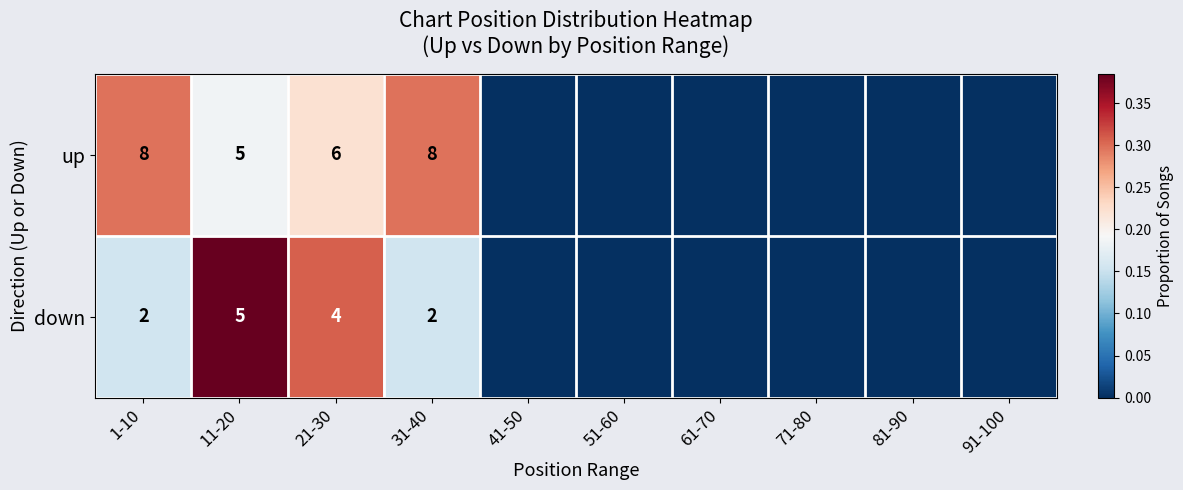

True or false: up has a value of 8 at 31-40.

True